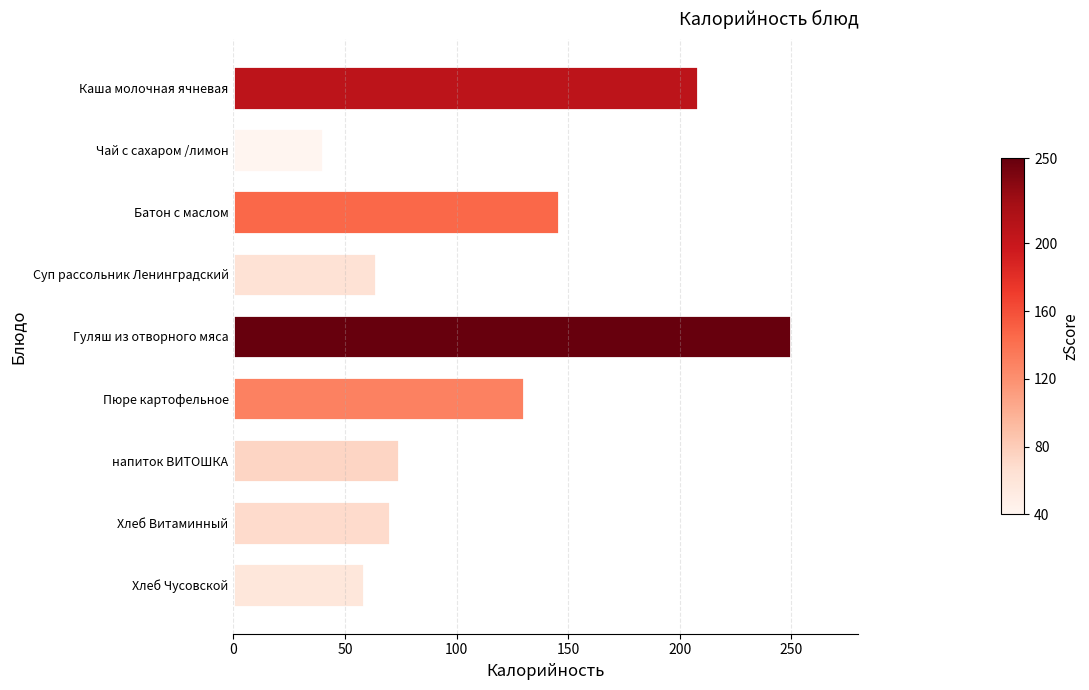

How many series are shown in this chart?

1